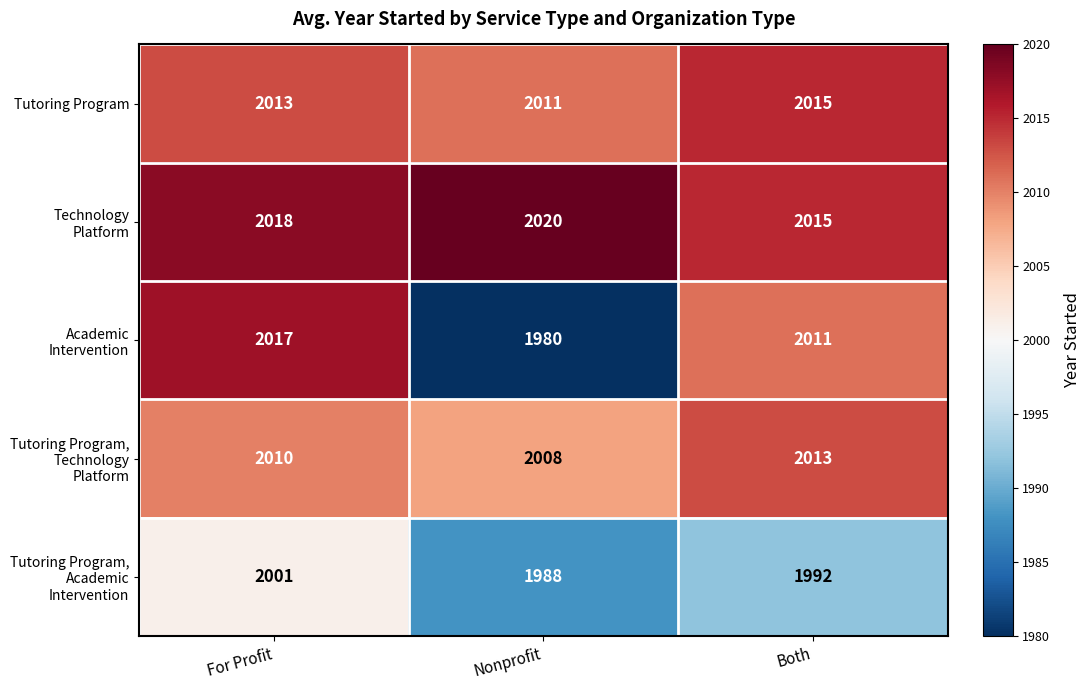

At how many categories does at least one series exceed 1999?

3